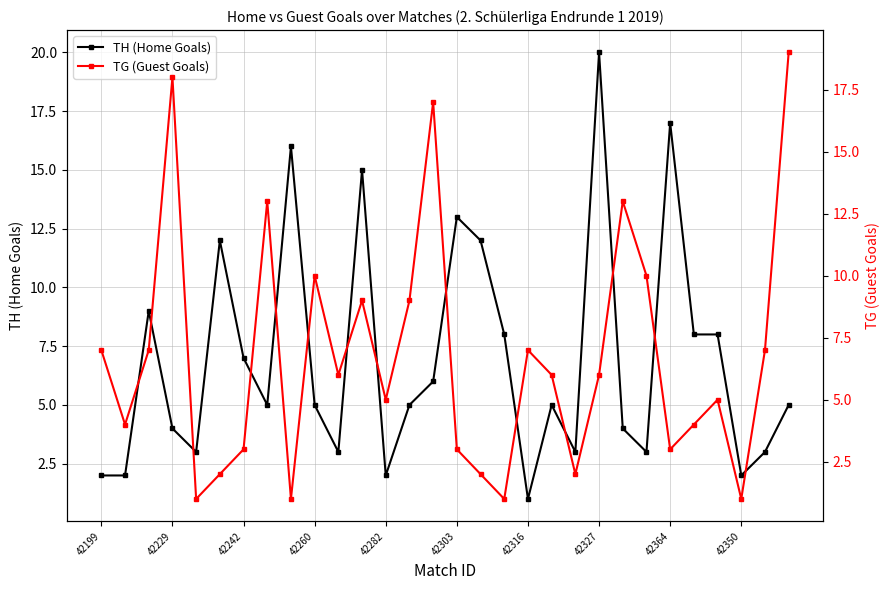

Does the chart display data point markers on the line(s)?

Yes